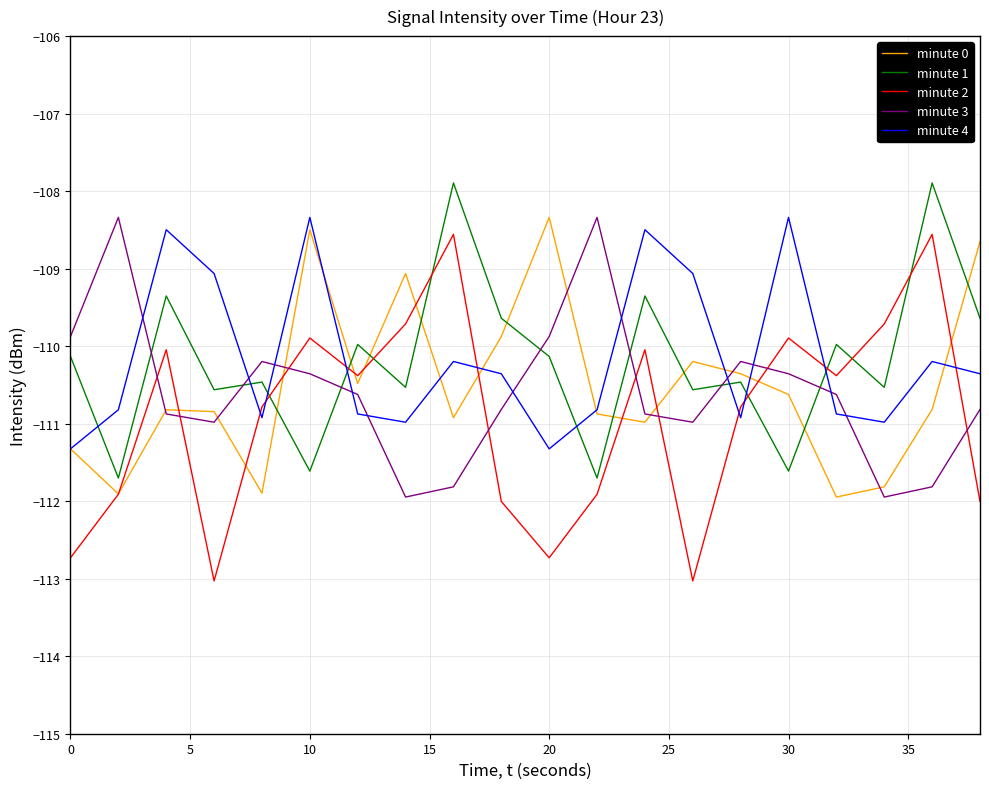

Count the number of data series in this chart.

5